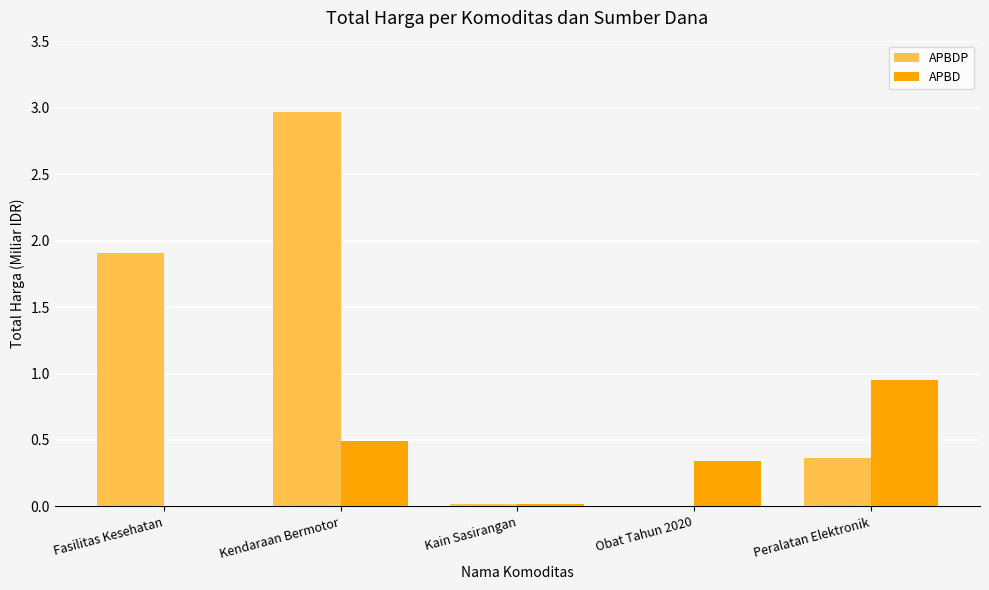

What is the sum of all APBDP values?

5.3